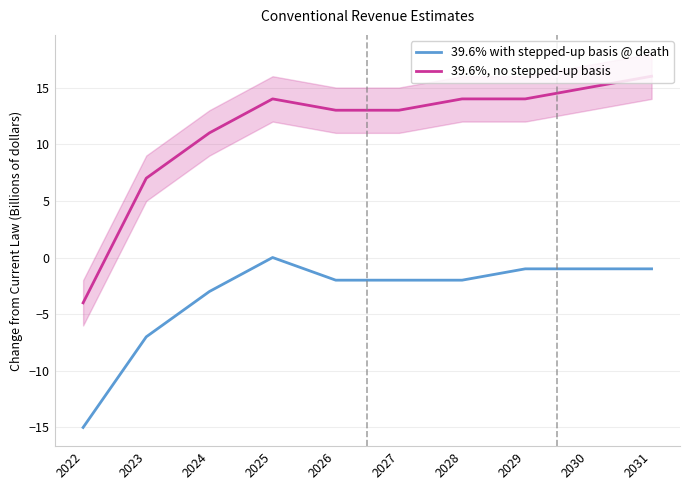

What is the value of the 39.6% with stepped-up basis @ death point at the 6th from the left?

-2